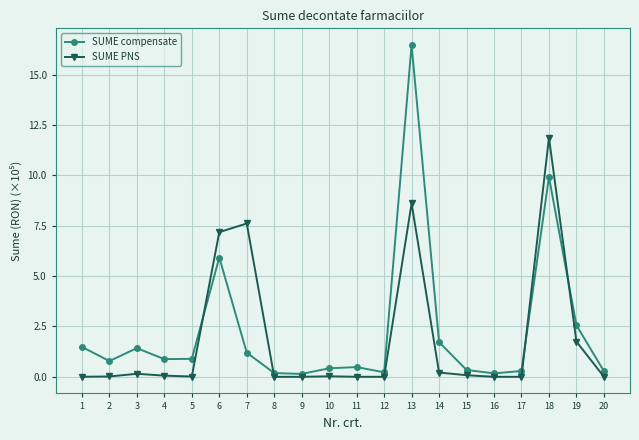

What is the difference between the maximum and minimum values in the SUME PNS series?

11.9